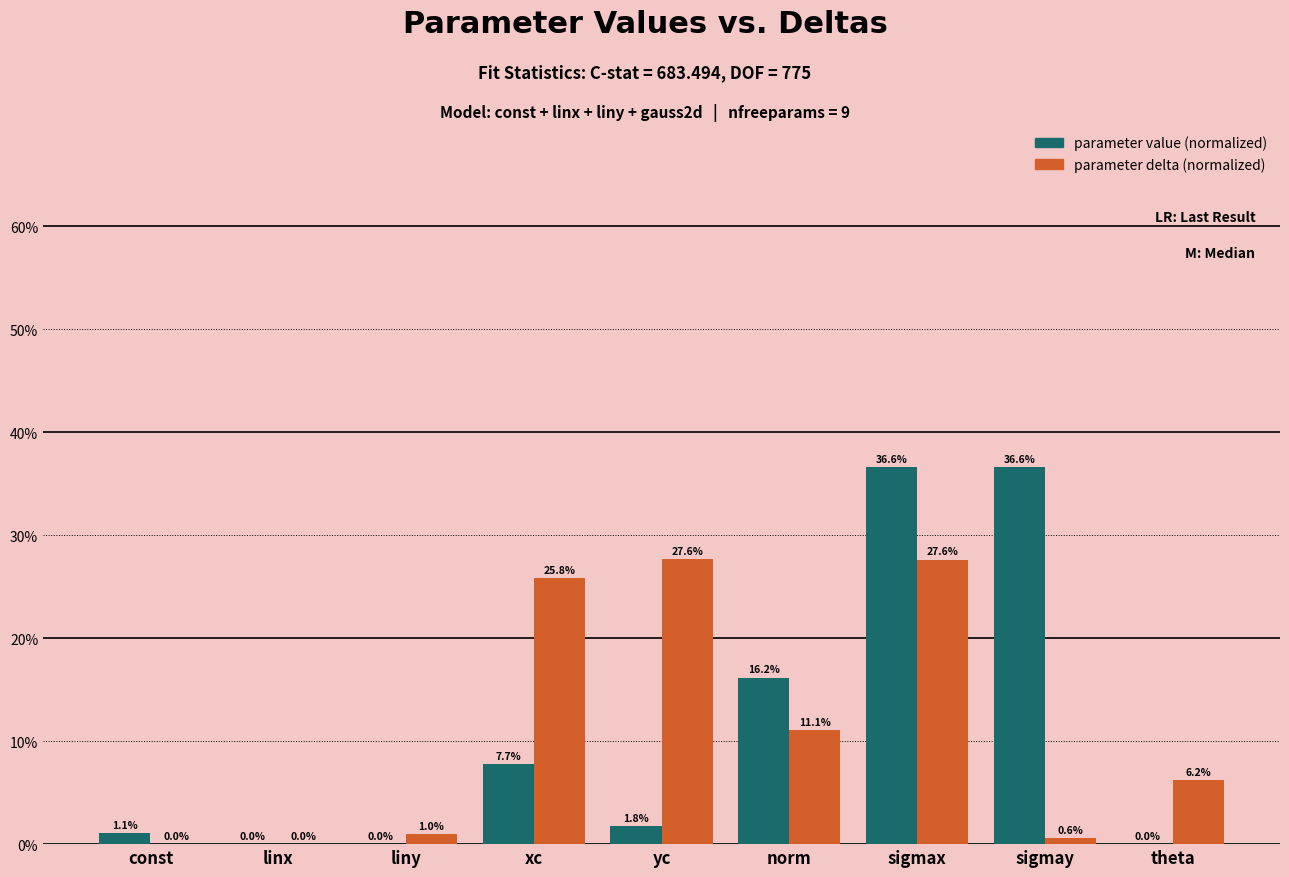

What is the greatest value displayed?

36.6